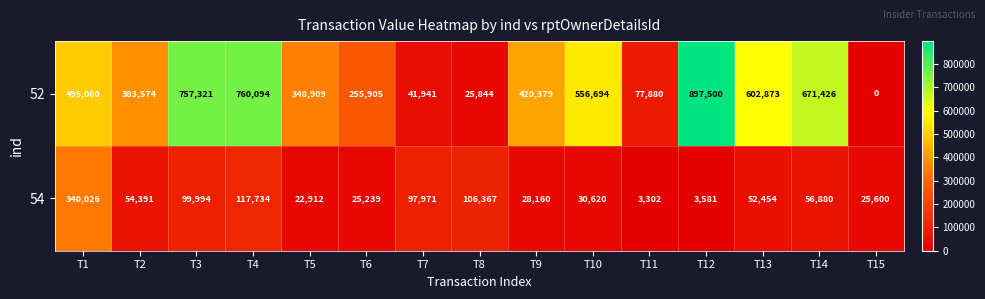

What is the sum of all 54 values?

1065231